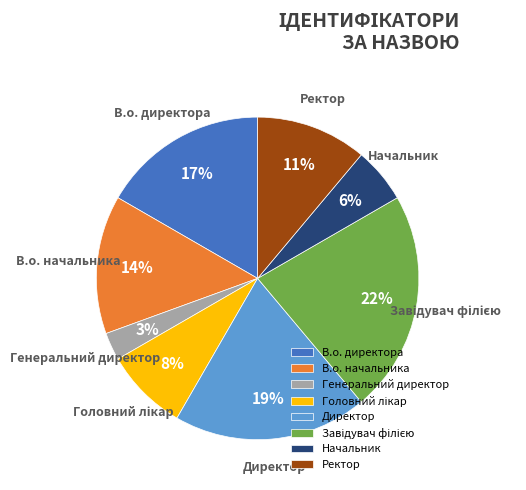

The Директор slice represents 33% of the pie. True or false?

False